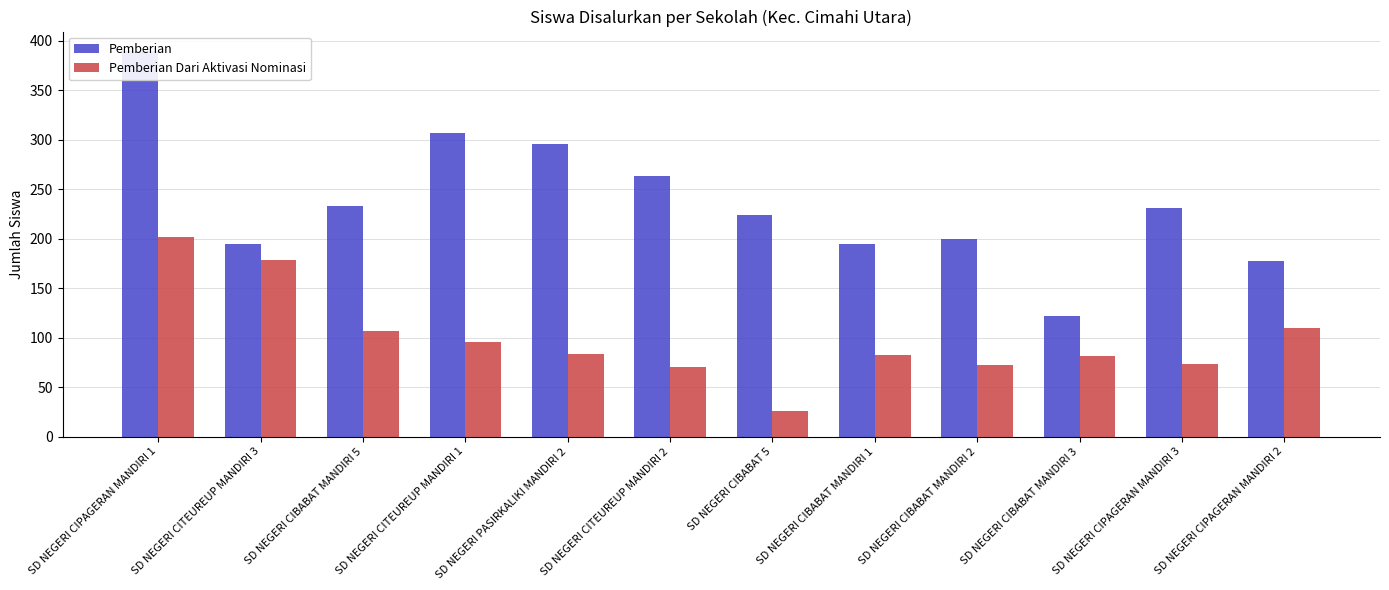

The Pemberian Dari Aktivasi Nominasi series shows 96 at SD NEGERI CITEUREUP MANDIRI 1. True or false?

True